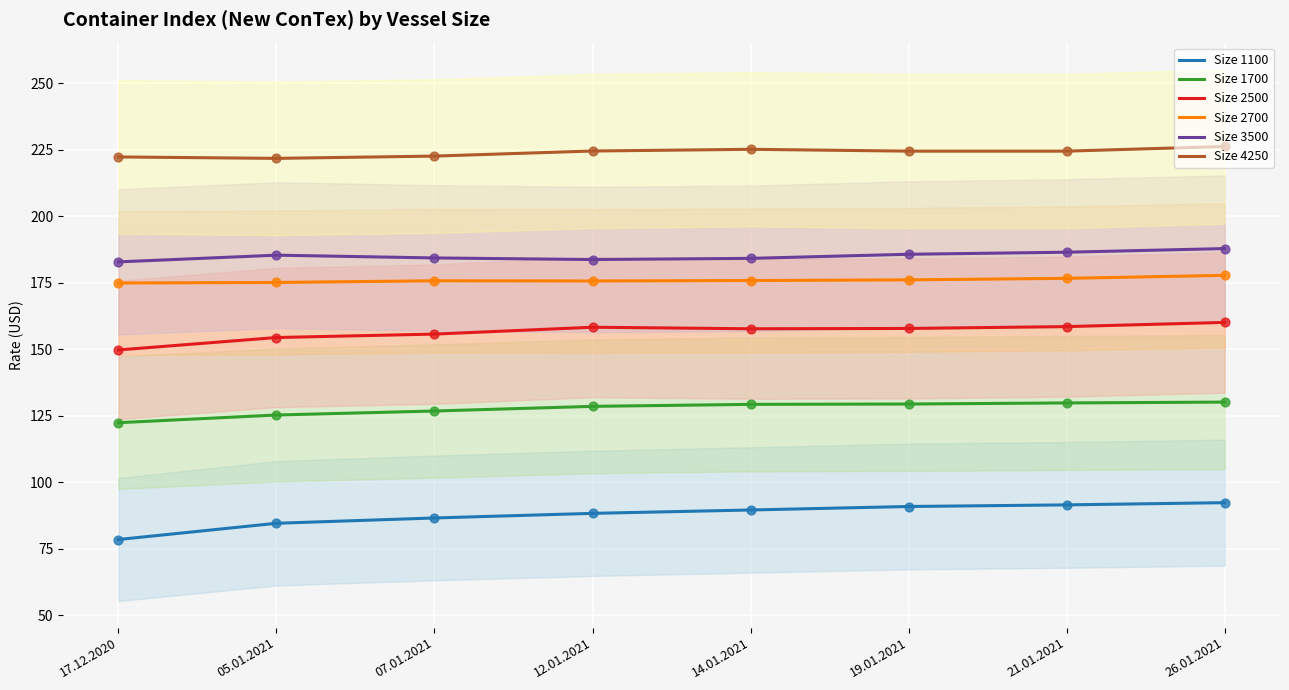

Which series has the largest Y range (max minus min)?

Size 1100